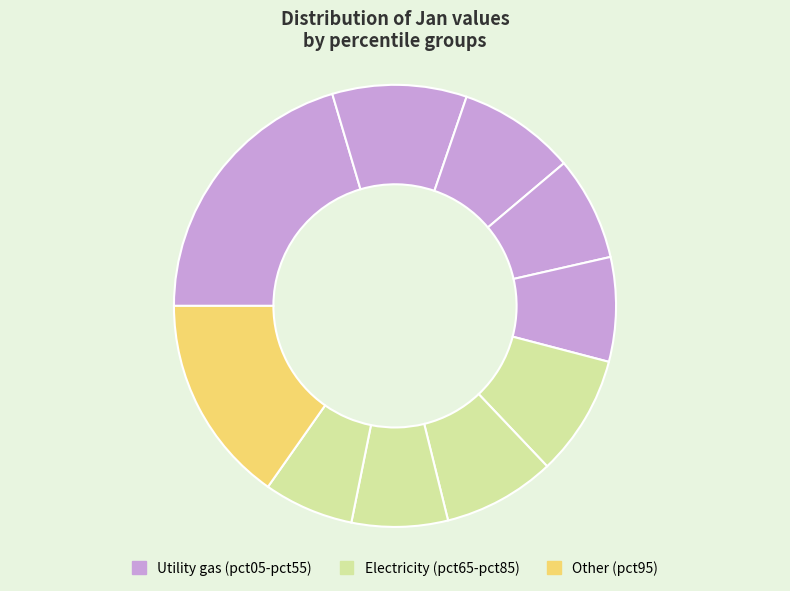

How many segments does this pie chart have?

10